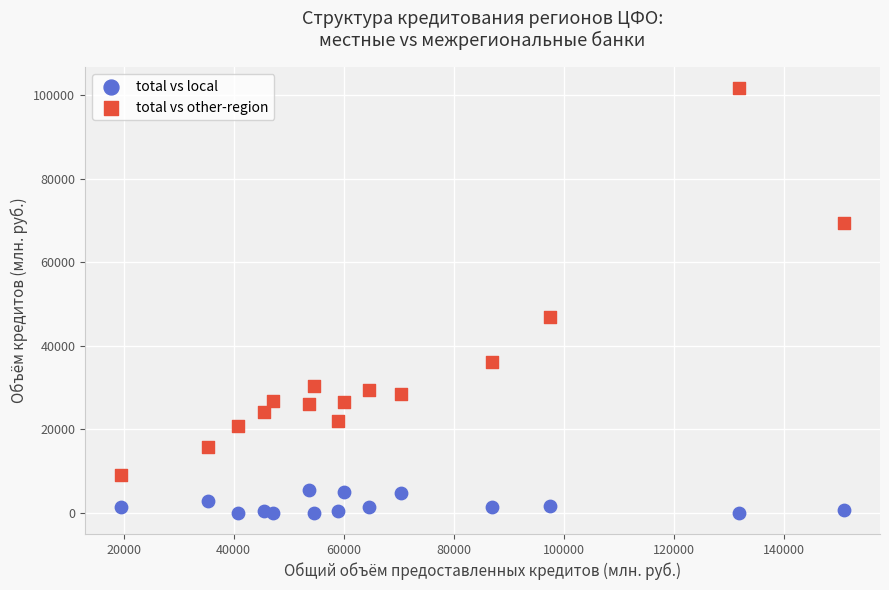

What is the X range (max minus min) for the scatter plot?

131435